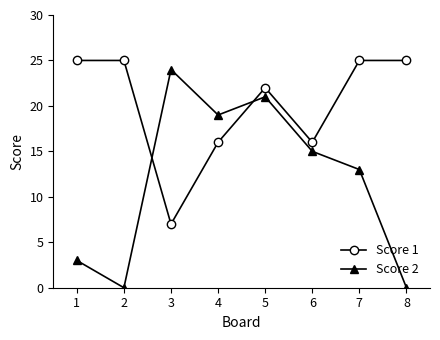

True or false: Score 2 has more than 1 points higher than both neighbors.

True